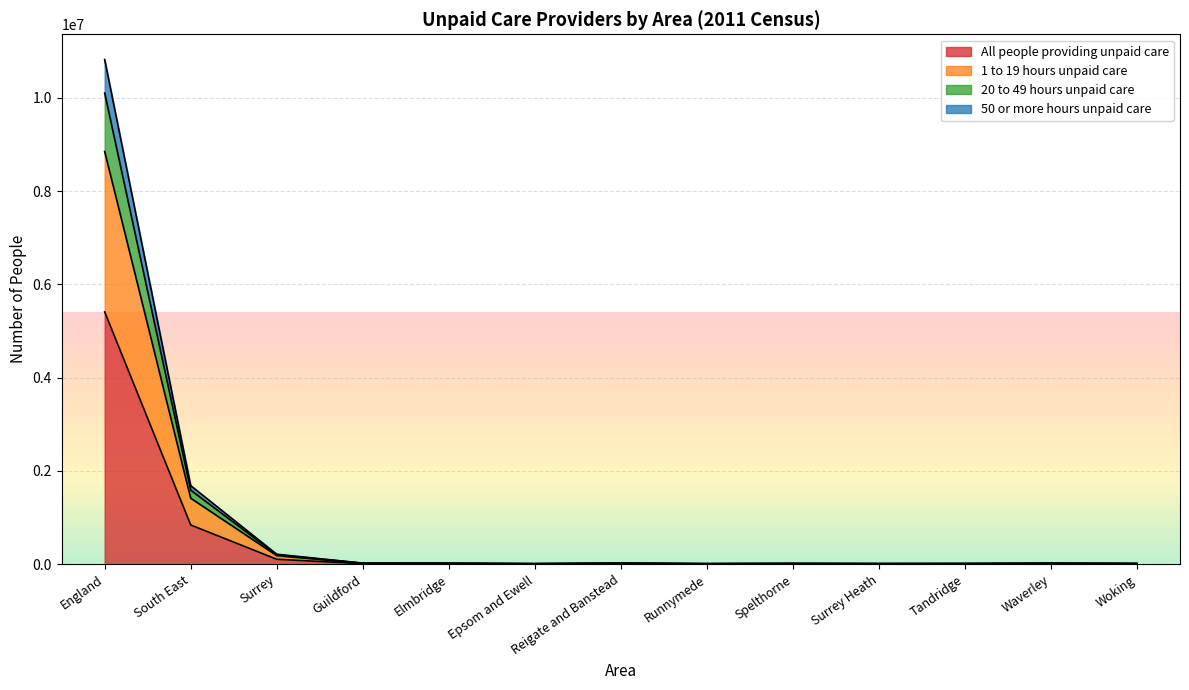

At how many categories does at least one series exceed 2469702?

1